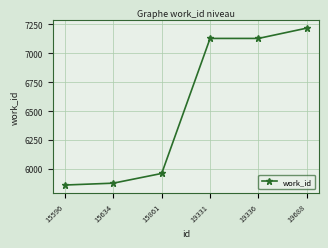

What is the value of the 5th point from the left?

7128